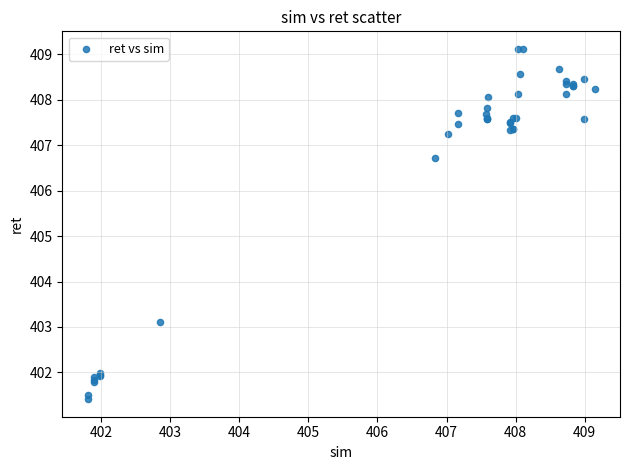

What Y value in the scatter plot is closest to 405?

406.7